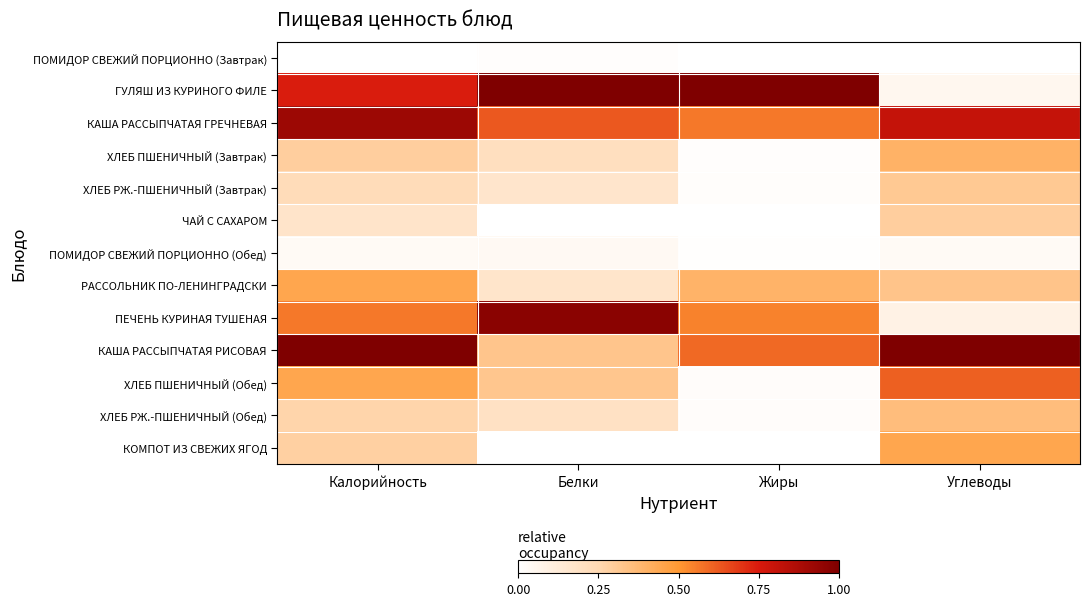

At Углеводы, list the series in order from smallest to largest.

ПОМИДОР СВЕЖИЙ ПОРЦИОННО (Завтрак), ПОМИДОР СВЕЖИЙ ПОРЦИОННО (Обед), ГУЛЯШ ИЗ КУРИНОГО ФИЛЕ, ПЕЧЕНЬ КУРИНАЯ ТУШЕНАЯ, ЧАЙ С САХАРОМ, ХЛЕБ РЖ.-ПШЕНИЧНЫЙ (Завтрак), РАССОЛЬНИК ПО-ЛЕНИНГРАДСКИ, ХЛЕБ РЖ.-ПШЕНИЧНЫЙ (Обед), ХЛЕБ ПШЕНИЧНЫЙ (Завтрак), КОМПОТ ИЗ СВЕЖИХ ЯГОД, ХЛЕБ ПШЕНИЧНЫЙ (Обед), КАША РАССЫПЧАТАЯ ГРЕЧНЕВАЯ, КАША РАССЫПЧАТАЯ РИСОВАЯ